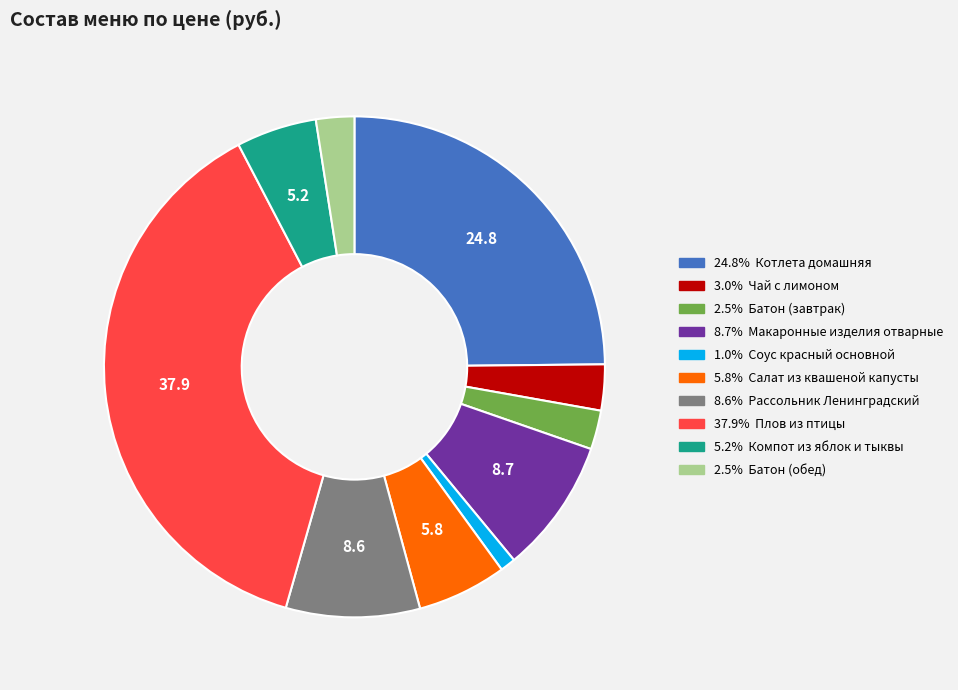

Is there a majority slice in this chart?

No